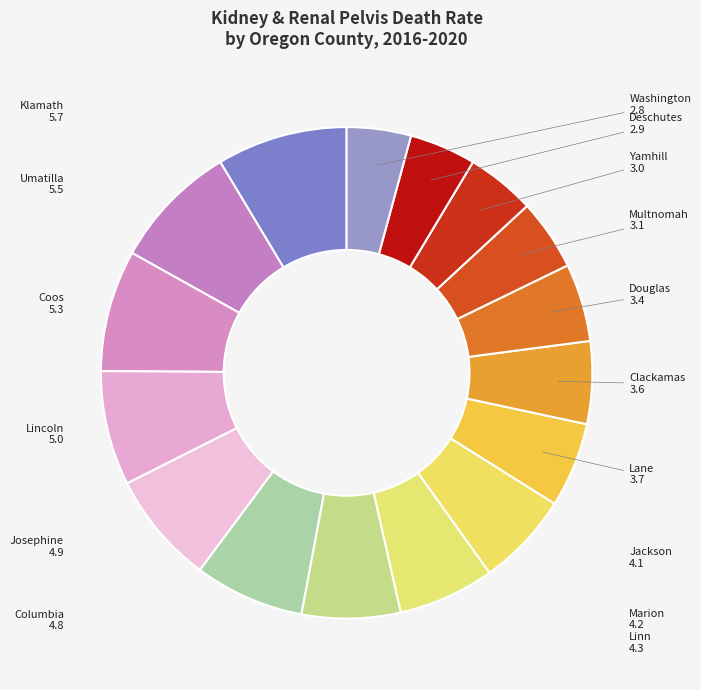

Count the number of slices in the pie.

16